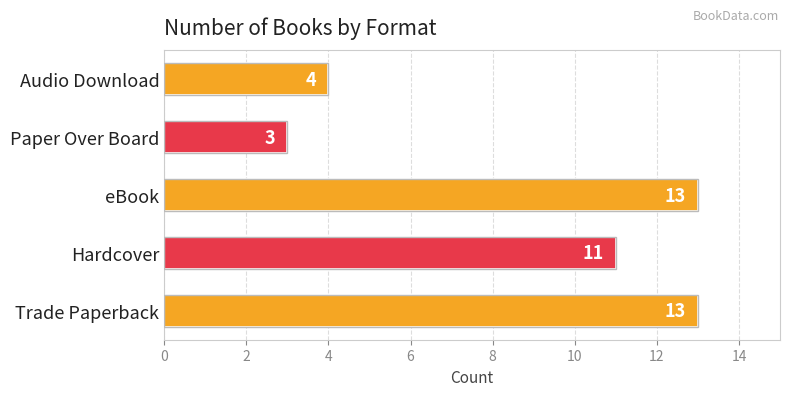

How many values are between 4 and 13?

4